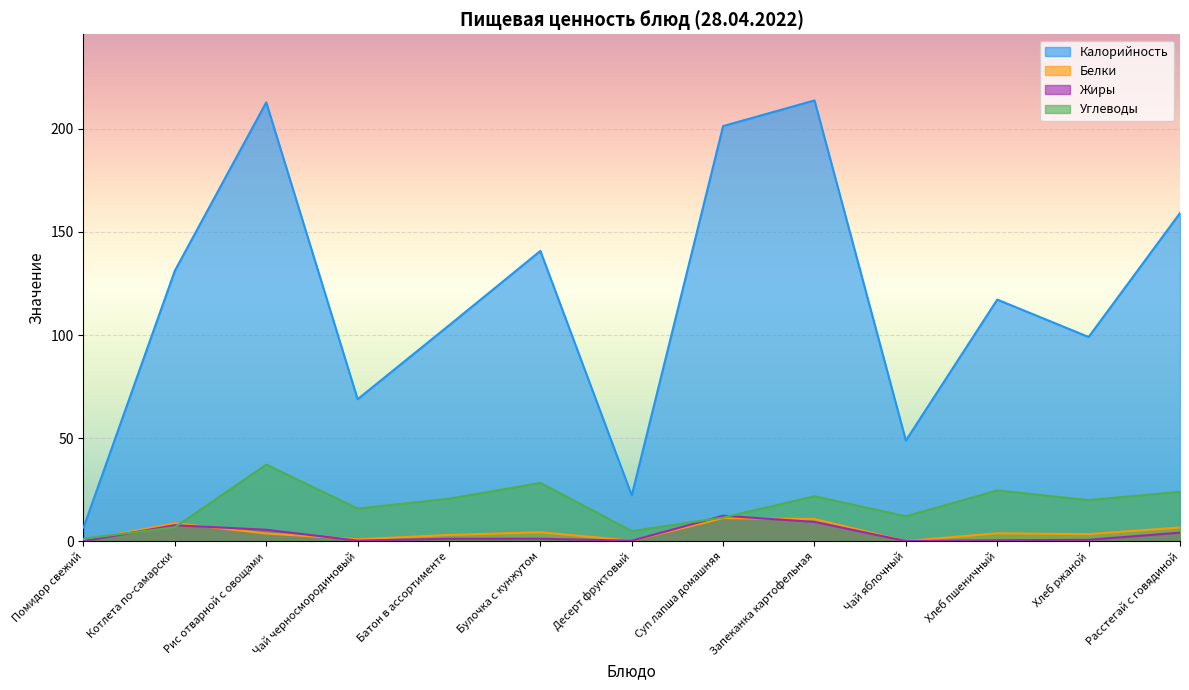

What position from the left is Хлеб пшеничный?

11